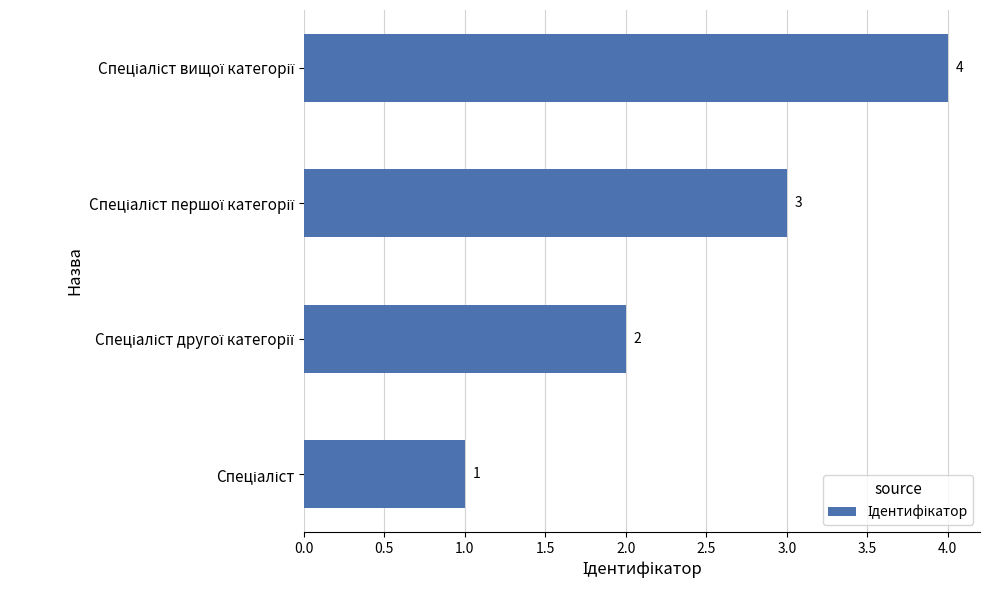

What is the sum of all values?

10